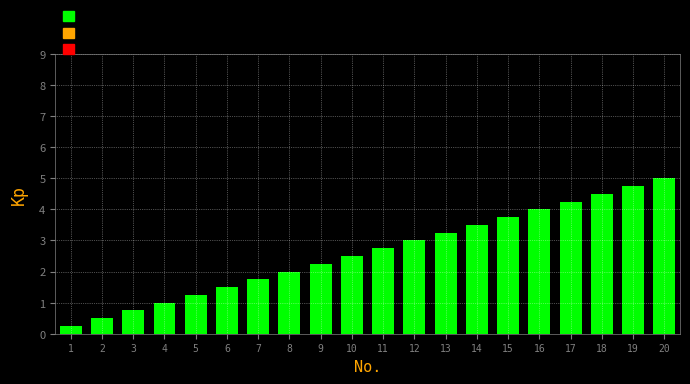

List the labels in order of value, smallest first.

1, 2, 3, 4, 5, 6, 7, 8, 9, 10, 11, 12, 13, 14, 15, 16, 17, 18, 19, 20